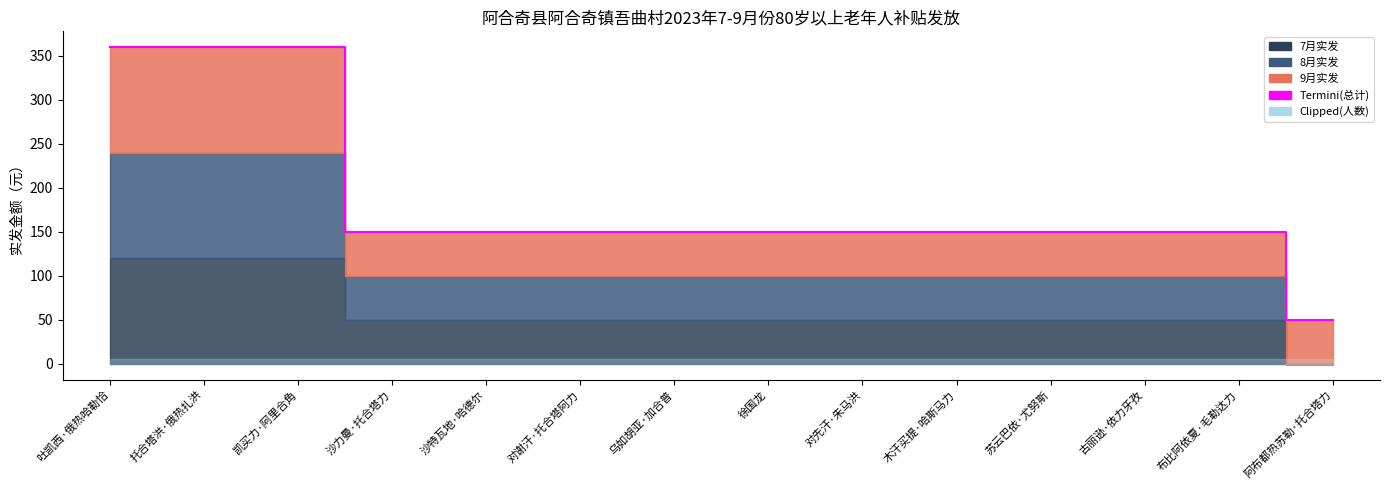

Reading right to left, what are all the values shown in this chart?

阿布都热苏勒·托合塔力=50	布比阿依夏·毛勒达力=150	古丽逊·依力牙孜=150	苏云巴依·尤努斯=150	木汗买提·哈斯马力=150	对先汗·朱马洪=150	徐国龙=150	乌如胡亚·加合普=150	对谢汗·托合塔阿力=150	沙特瓦地·哈德尔=150	沙力曼·托合塔力=150	凯买力·阿里合角=360	托合塔洪·俄热扎洪=360	吐凯西·俄热哈勒恰=360